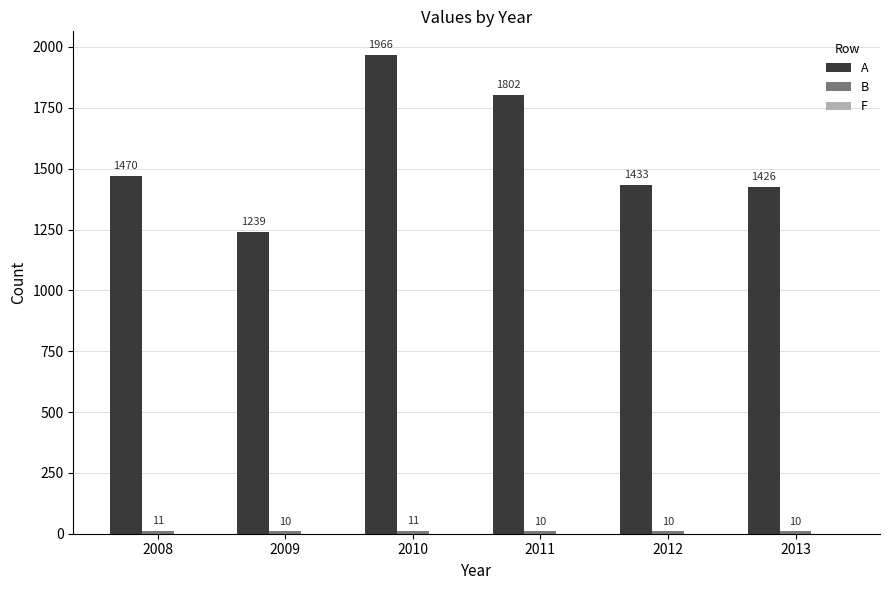

What is the difference between the maximum and minimum values in the A series?

727